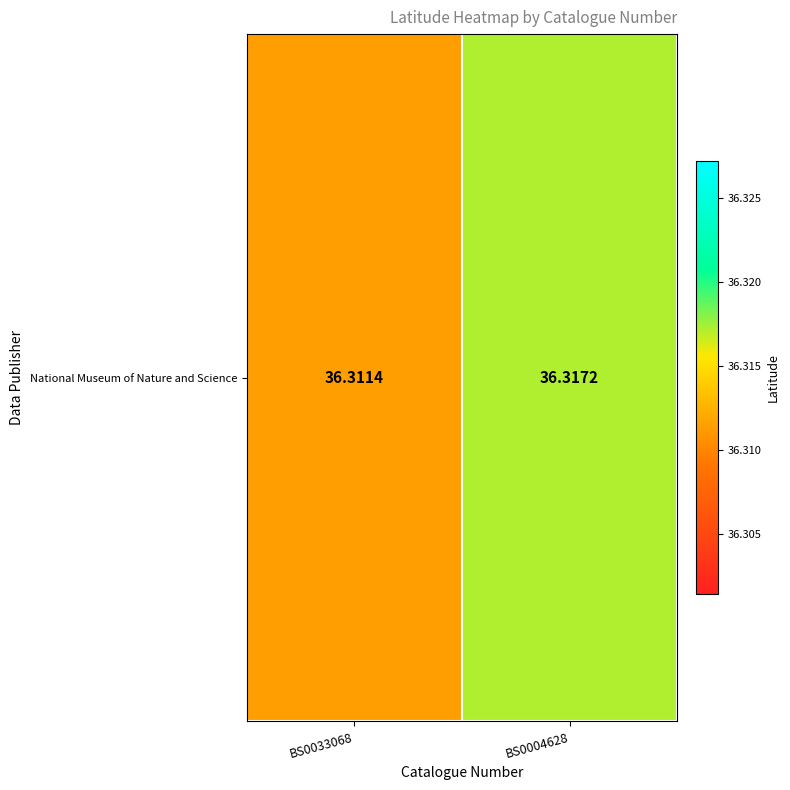

Reading right to left, extract all data points from this chart.

36.3	36.3